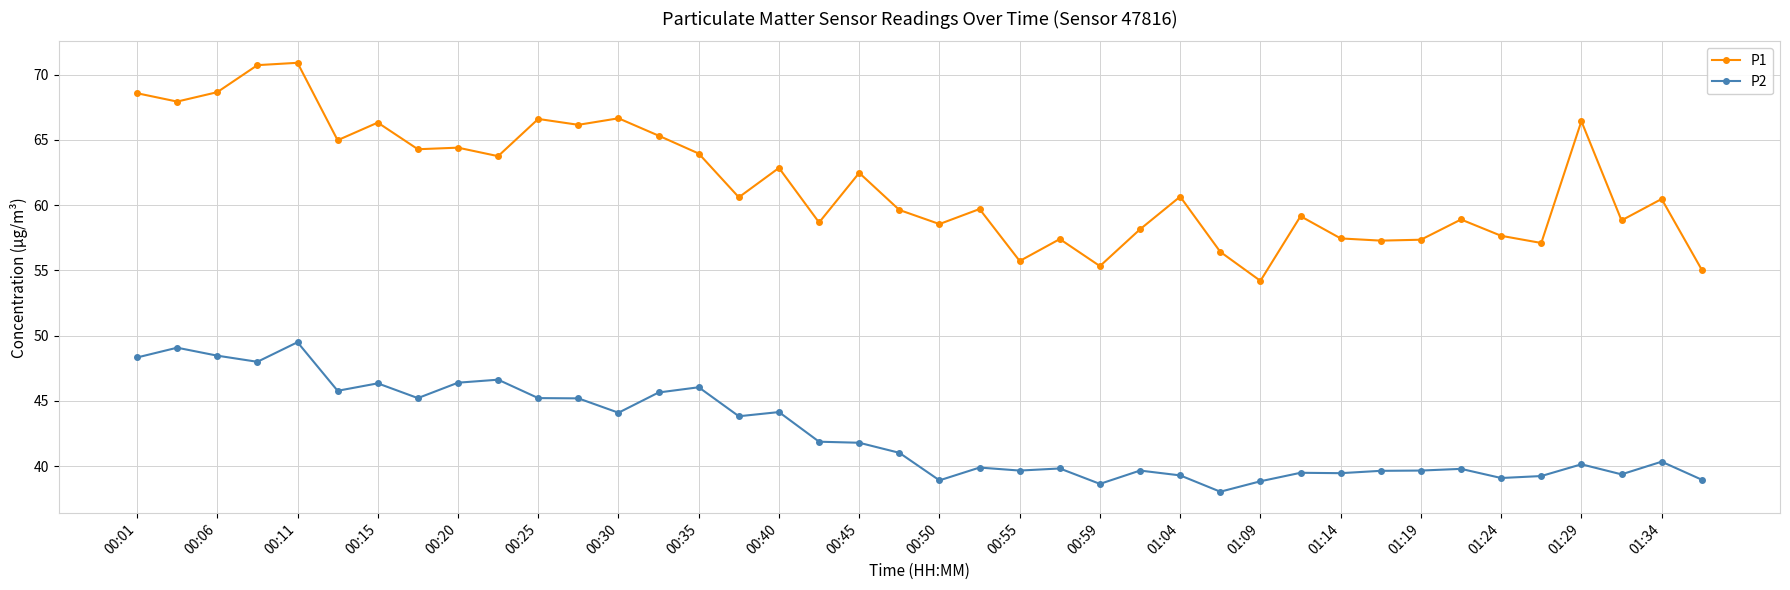

Is this an area chart (filled region under the line)?

No